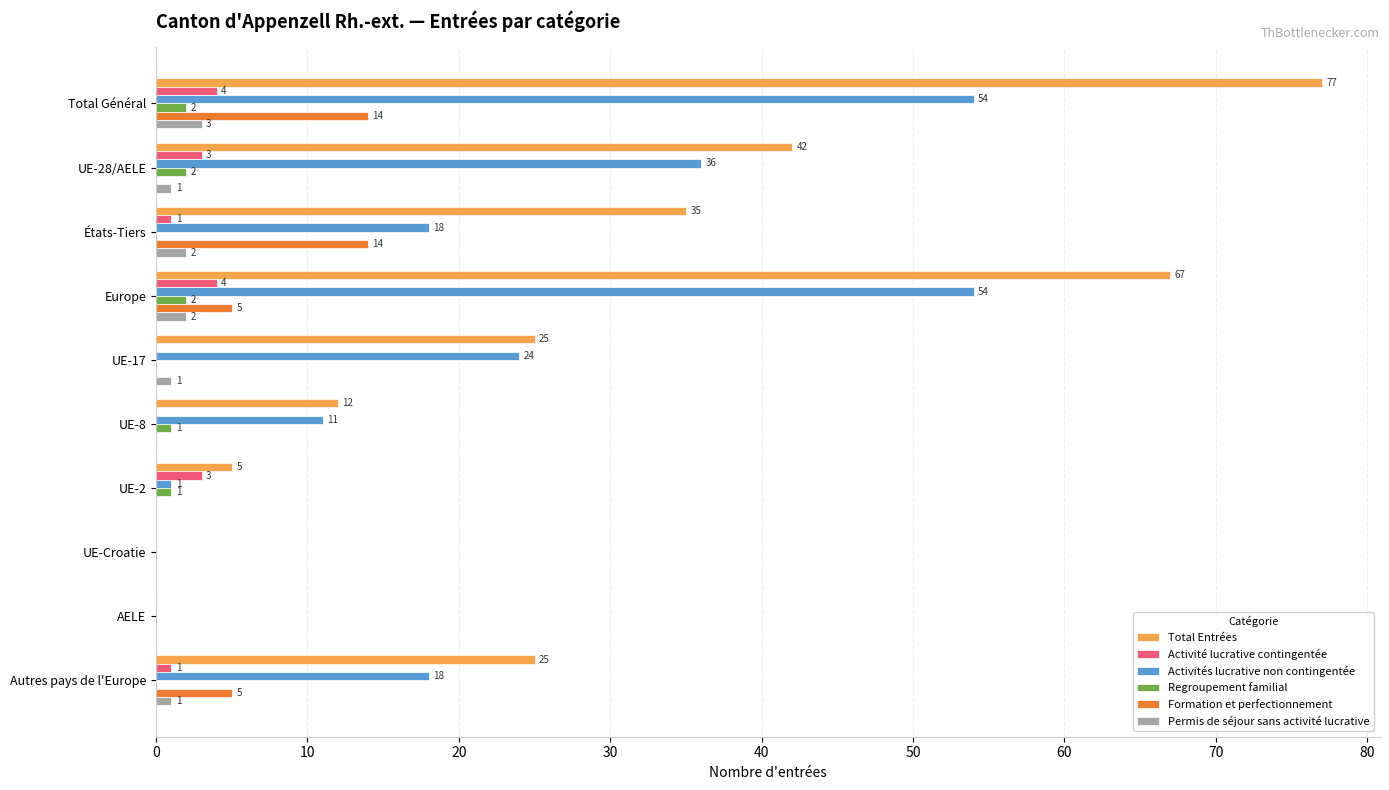

Which series has the largest total across all categories?

Total Entrées